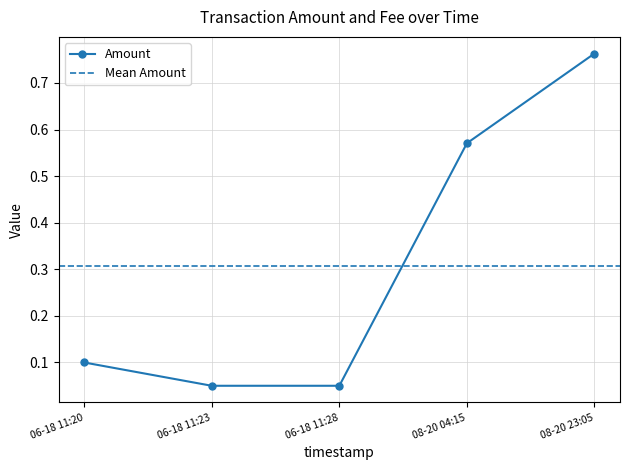

Reading right to left, extract all data points from this chart.

0.8	0.6	0.1	0.1	0.1